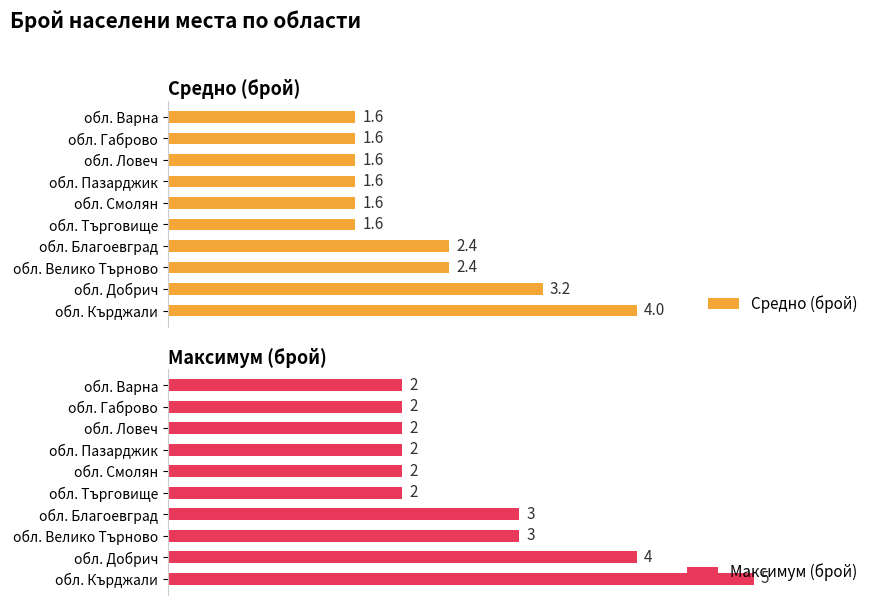

What is the average value of the Максимум (брой) series?

2.7